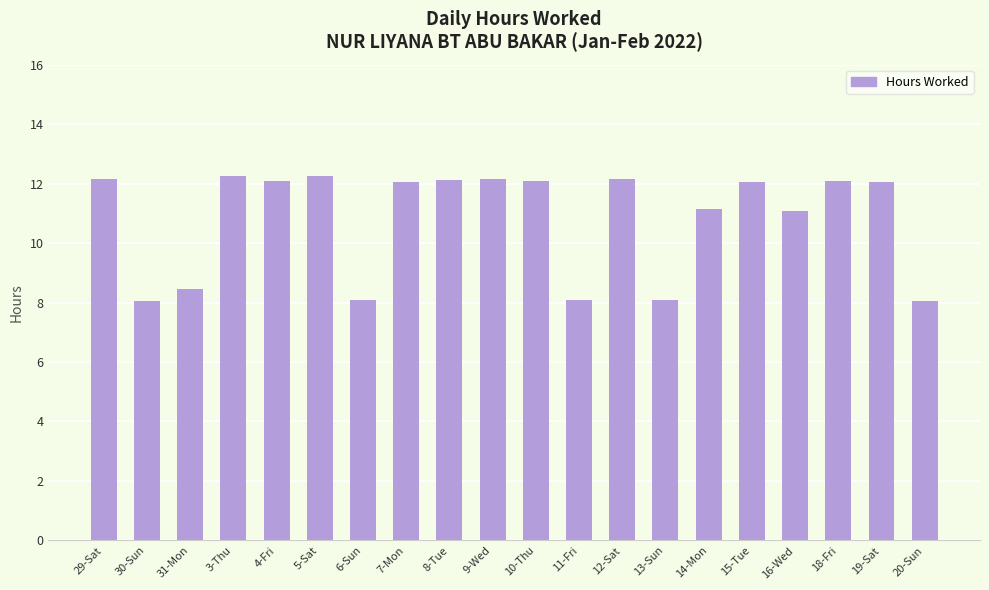

What is the smallest value displayed?

8.1